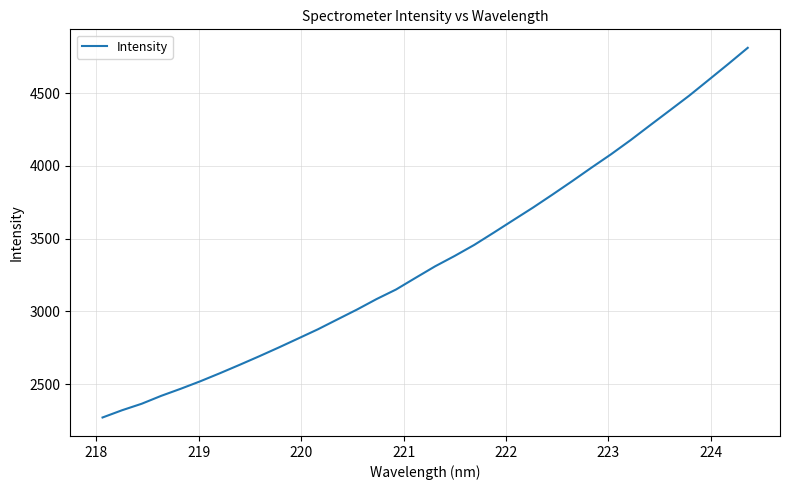

What is the smallest value displayed?

2269.7